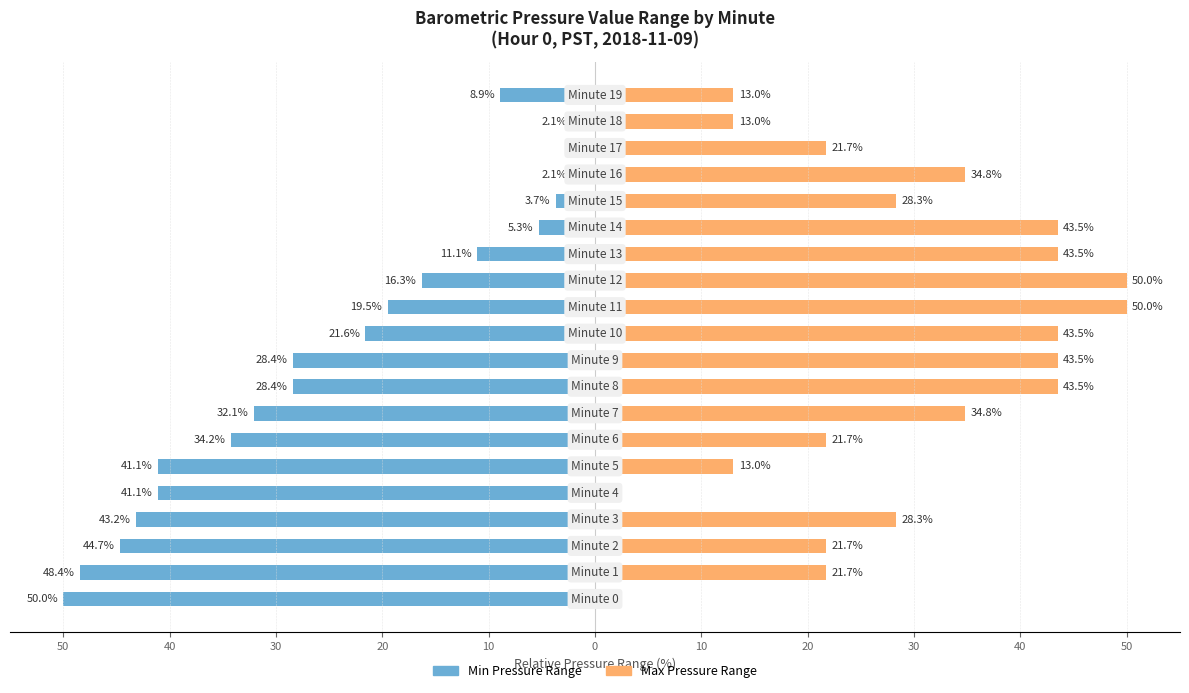

Is it true that Max Pressure Range equals 21.2 at 18?

False